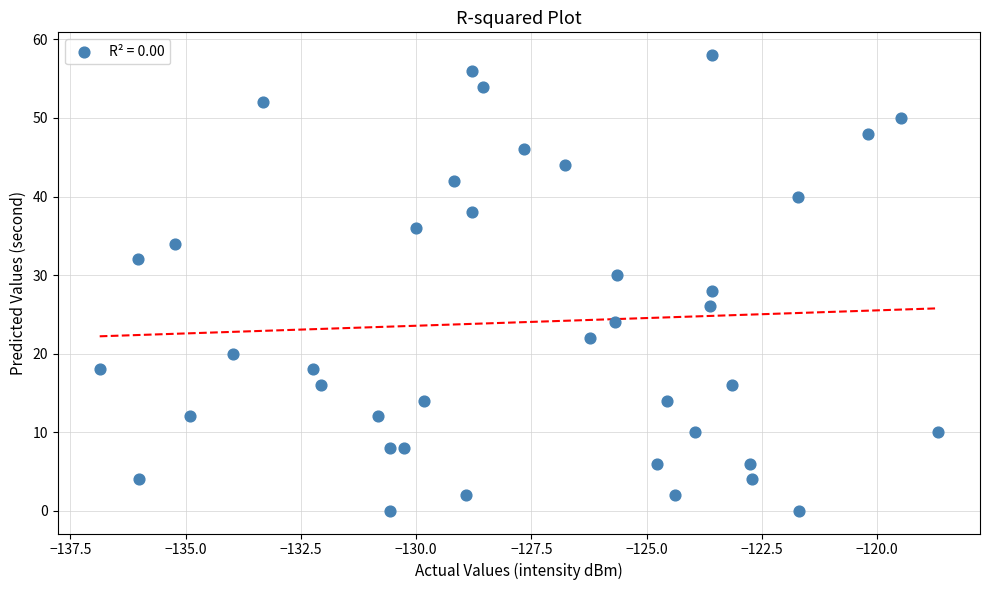

What is the range of Y values (max minus min)?

58